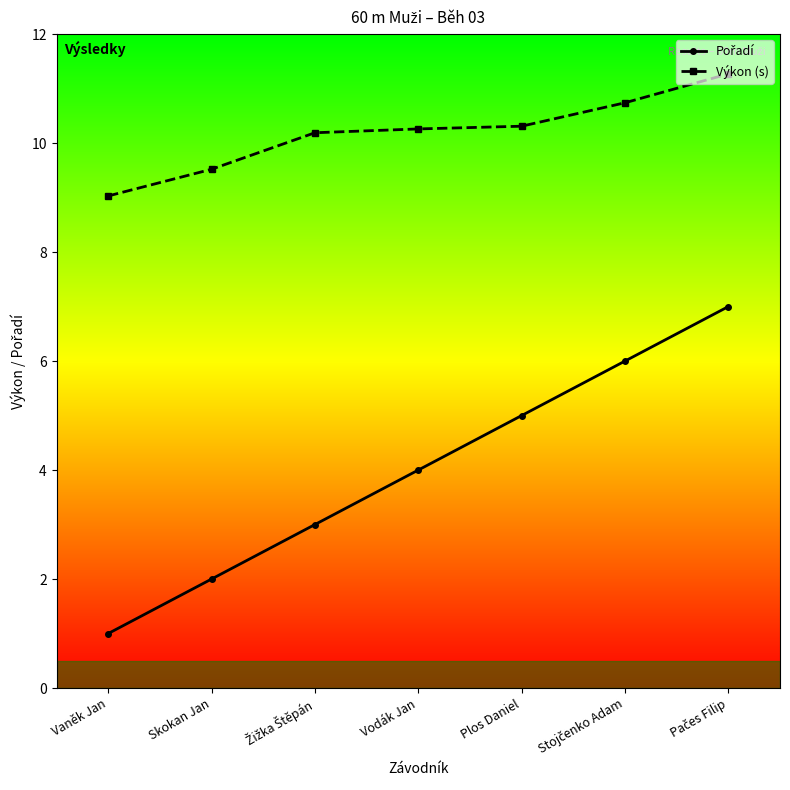

True or false: Výkon (s) has a value of 14.2 at Vaněk Jan.

False